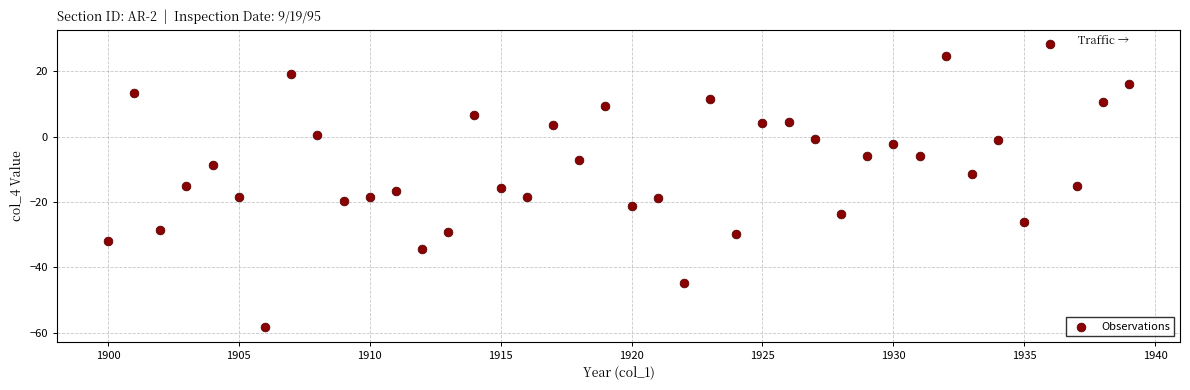

What is the range of X values (max minus min)?

39.0